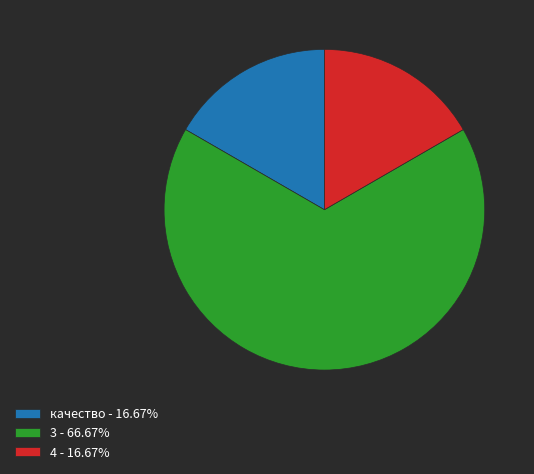

What is the ratio of the value at 3 - 66.67% to the value at 4 - 16.67%?

4.0